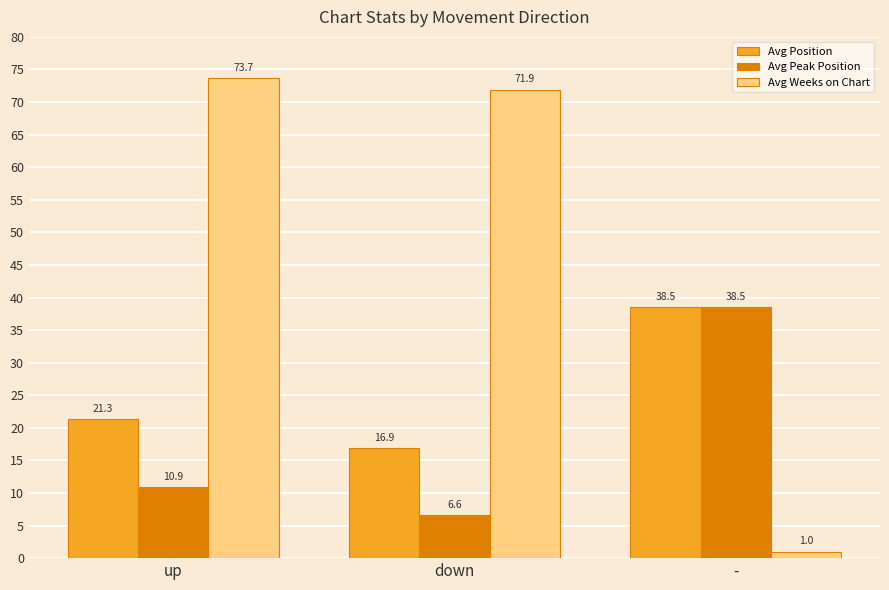

List the series in order of their overall mean, highest first.

Avg Weeks on Chart, Avg Position, Avg Peak Position